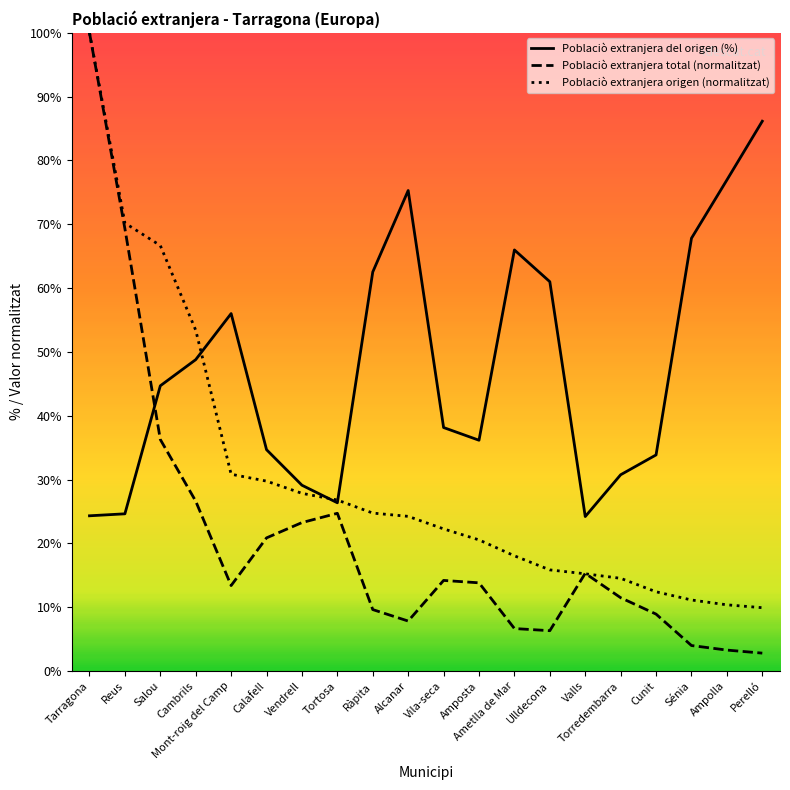

Rank the series by their average value, from lowest to highest.

Poblaciò extranjera total (normalitzat), Poblaciò extranjera origen (normalitzat), Poblaciò extranjera del origen (%)